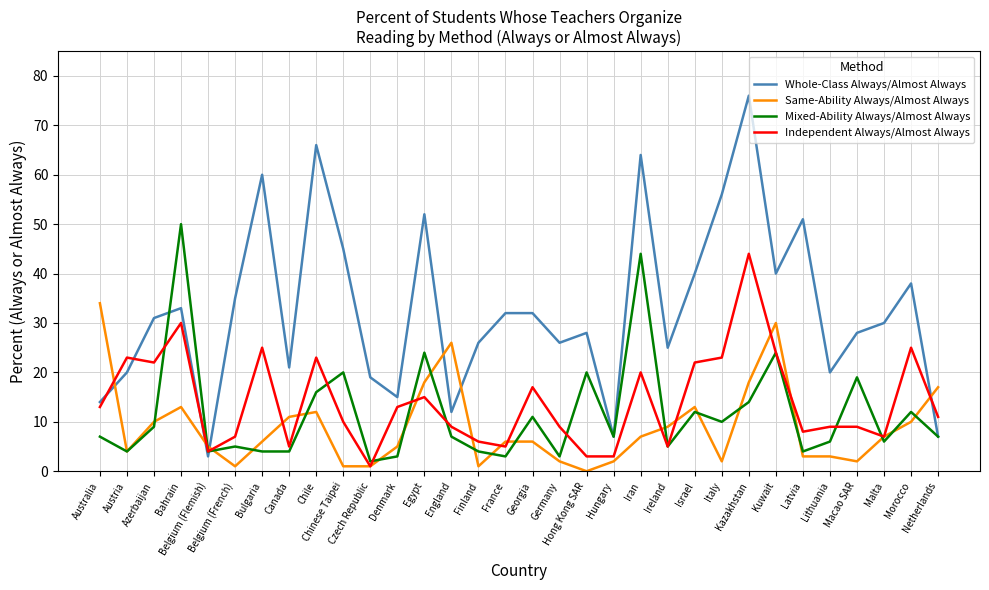

Reading left to right, what are all the values shown in this chart?

Whole-Class Always/Almost Always: 14	20	31	33	3	35	60	21	66	45	19	15	52	12	26	32	32	26	28	7	64	25	40	56	76	40	51	20	28	30	38	7
Same-Ability Always/Almost Always: 34	4	10	13	5	1	6	11	12	1	1	5	18	26	1	6	6	2	0	2	7	9	13	2	18	30	3	3	2	7	10	17
Mixed-Ability Always/Almost Always: 7	4	9	50	4	5	4	4	16	20	2	3	24	7	4	3	11	3	20	7	44	5	12	10	14	24	4	6	19	6	12	7
Independent Always/Almost Always: 13	23	22	30	4	7	25	5	23	10	1	13	15	9	6	5	17	9	3	3	20	5	22	23	44	24	8	9	9	7	25	11